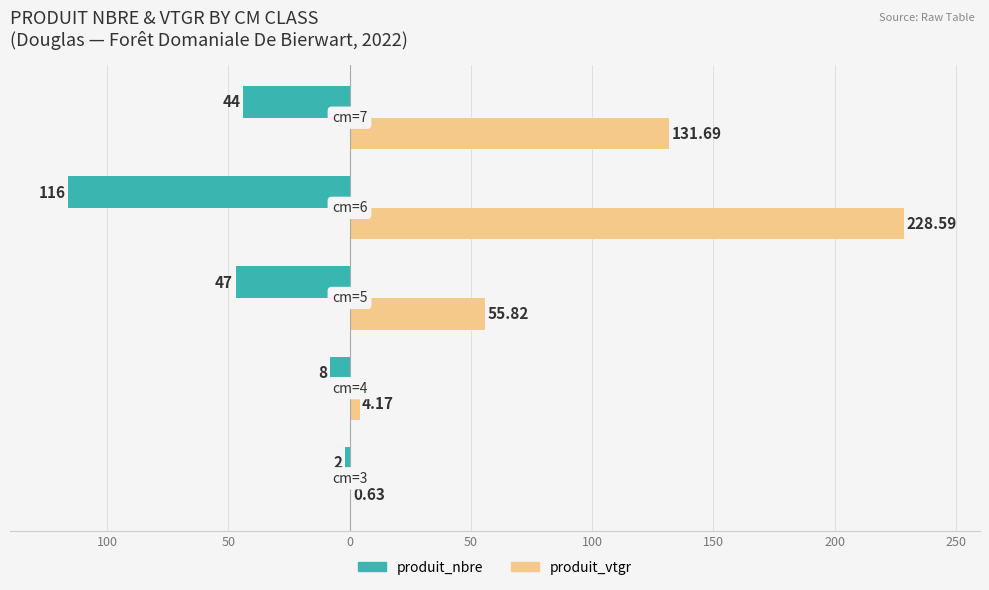

What are all the series names shown in the legend?

produit_nbre, produit_vtgr